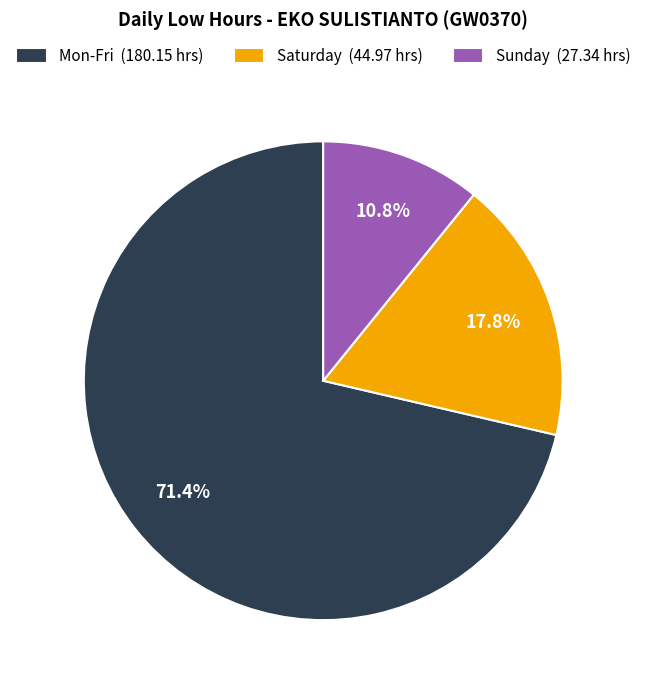

Approximately how many times larger is the value at Mon-Fri (180.15 hrs) compared to Sunday (27.34 hrs)?

6.6